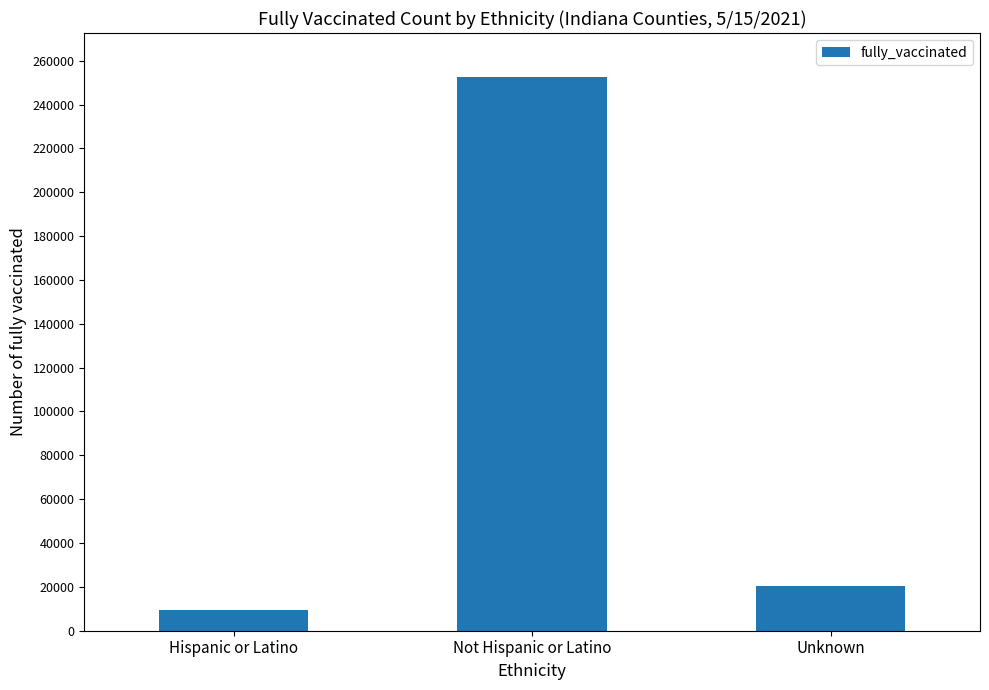

What is the greatest value displayed?

252636